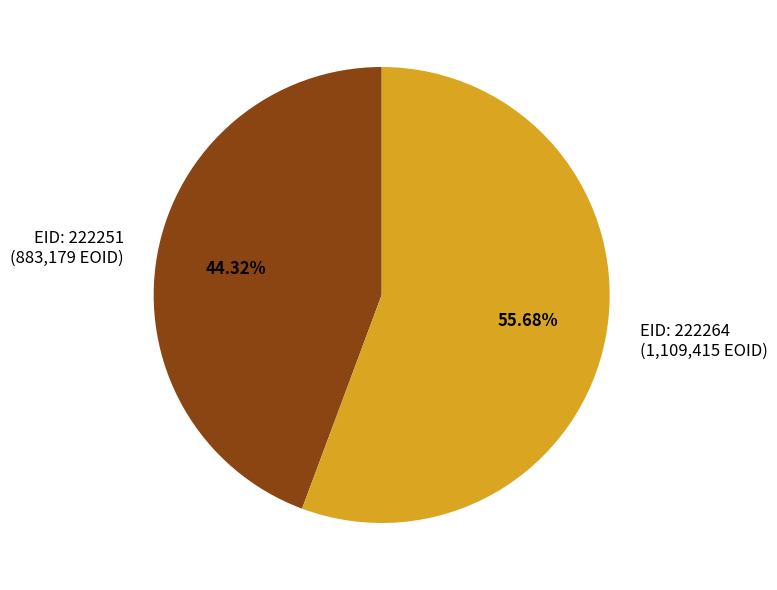

What is the smallest slice in the pie chart?

EID: 222251 (883,179 EOID)